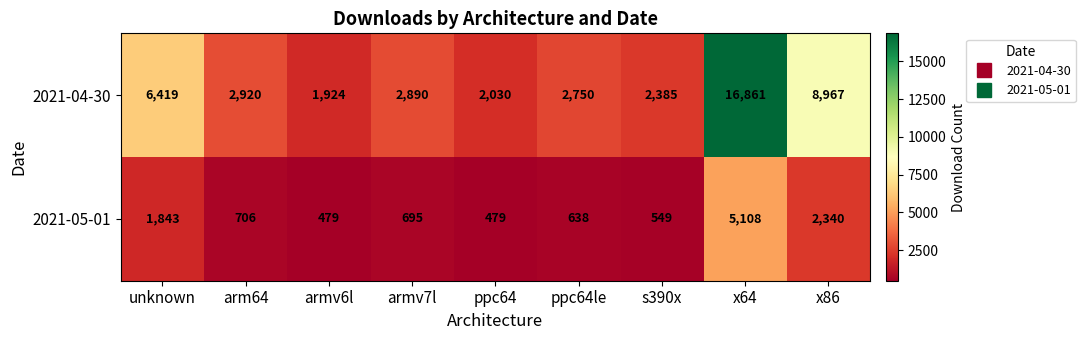

Count the number of categories in the chart.

9